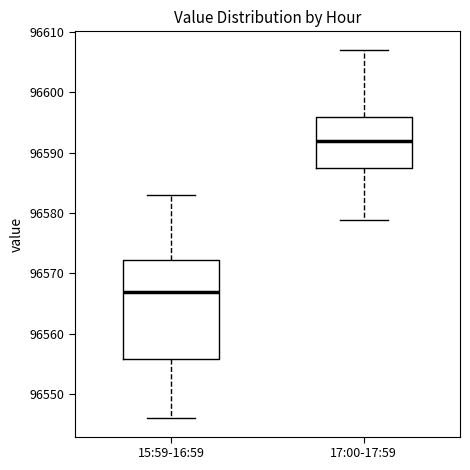

Reading left to right, read every box against the y-axis: the position of its median line, the range the box covers, and the ends of its whiskers. The values are not printed on the chart, so give them approximately, as read against the axis.

15:59-16:59: median 96567, box 96556 to 96572, whiskers 96546 to 96583
17:00-17:59: median 96592, box 96587 to 96596, whiskers 96579 to 96607